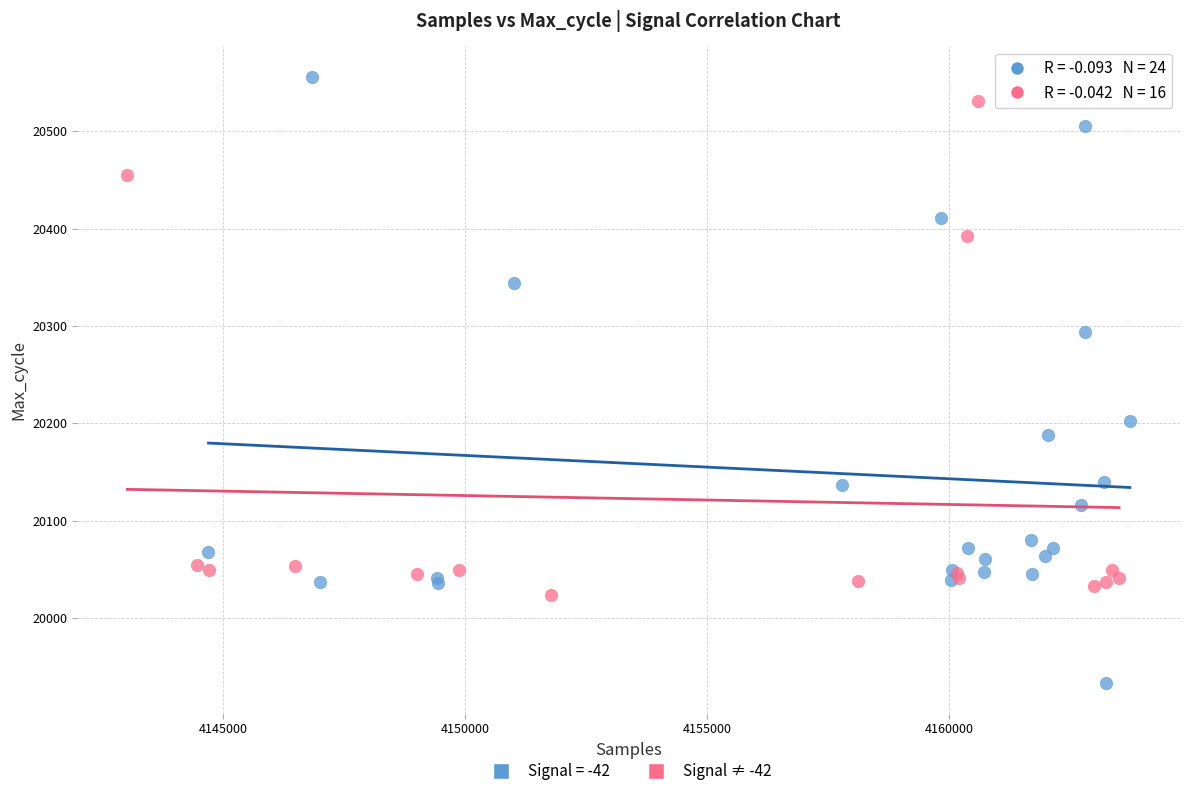

Which series has the largest Y range (max minus min)?

Signal = -42